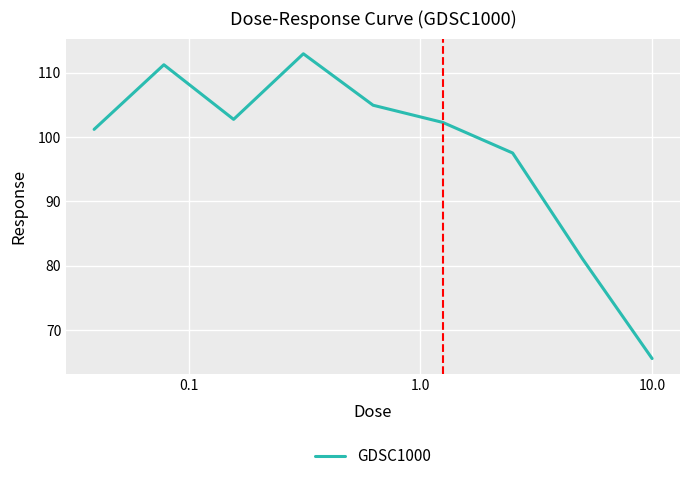

What is the difference between the maximum and minimum values?

47.4